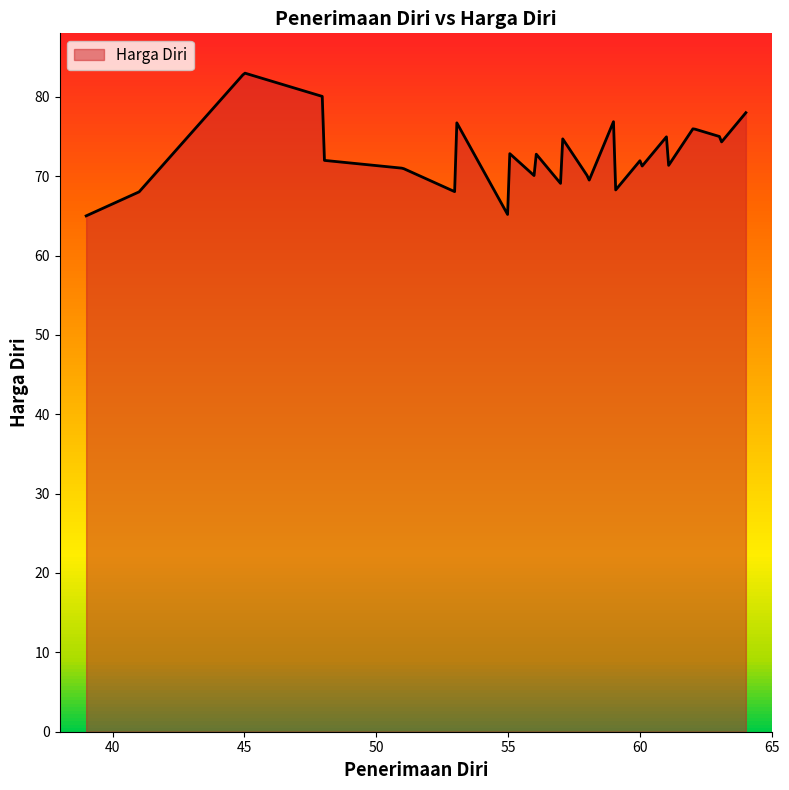

What is the difference between the maximum and minimum values?

18.0